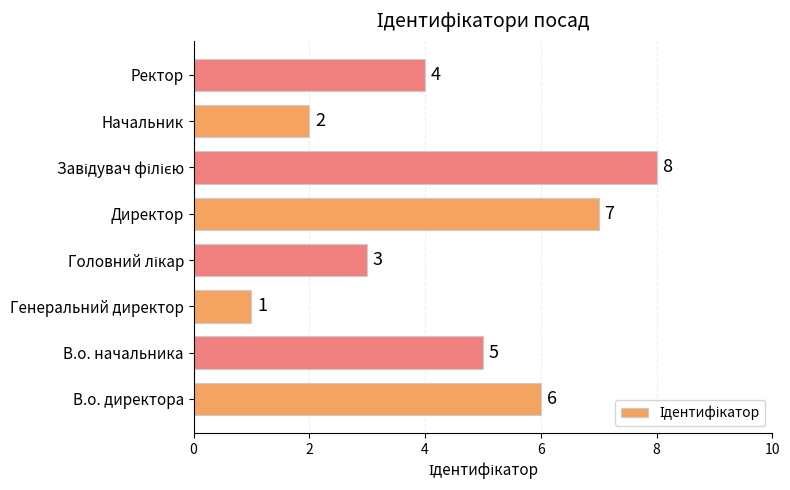

Between В.о. начальника and Начальник, which is larger?

В.о. начальника